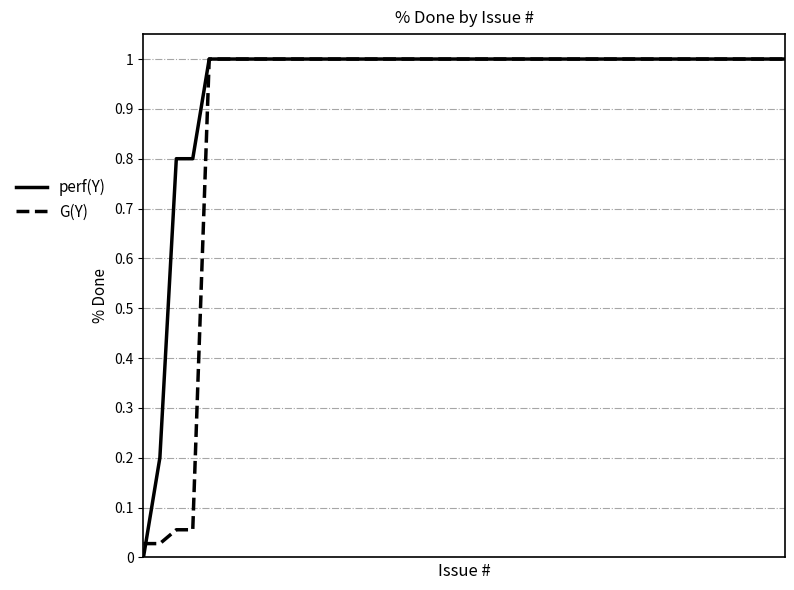

What is the maximum value for G(Y)?

1.0